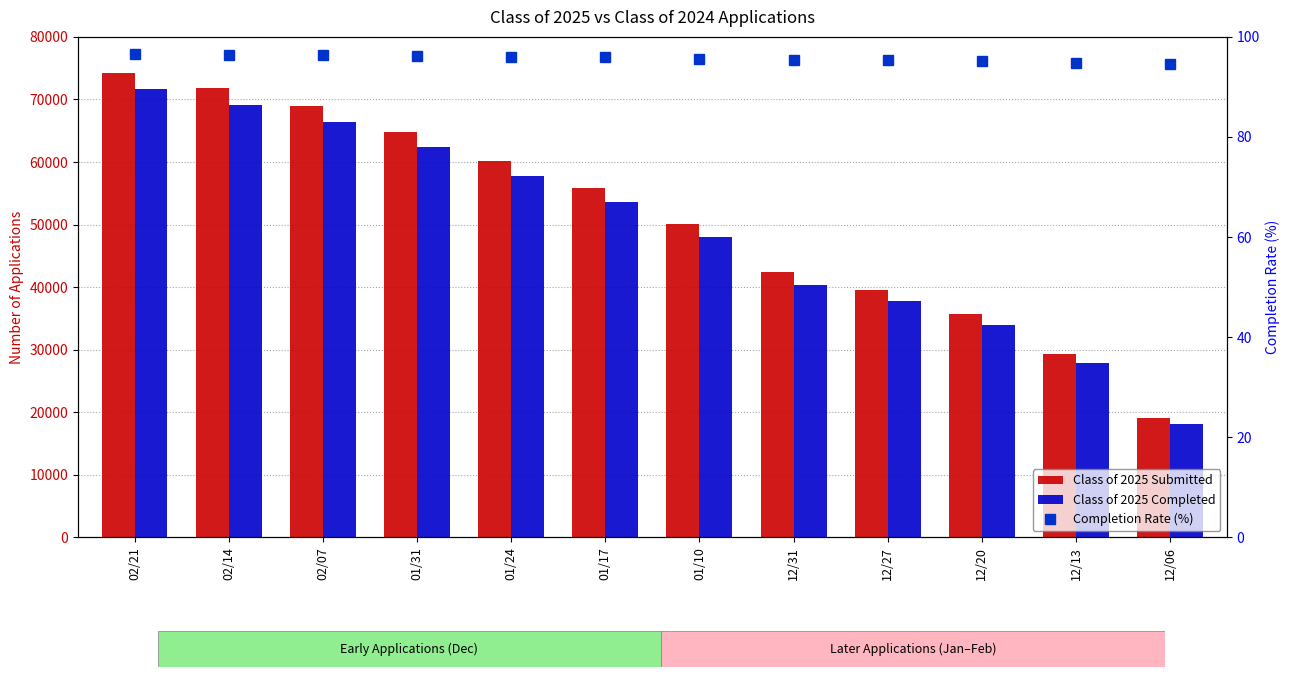

Which series changed the most between 02/07 and 12/31?

Class of 2025 Submitted